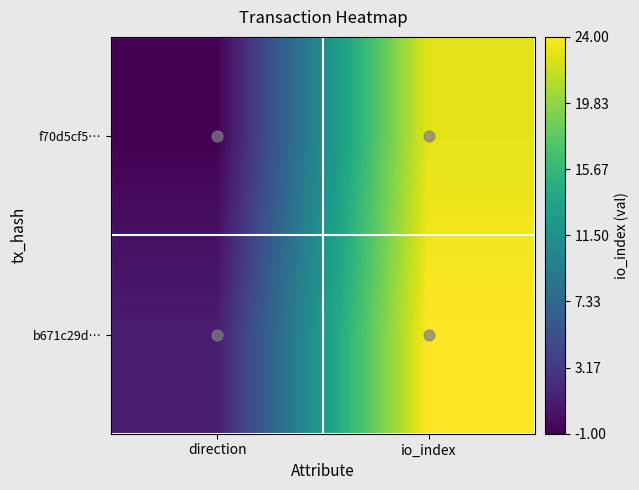

Between direction and io_index, which series saw the biggest shift?

f70d5cf5…